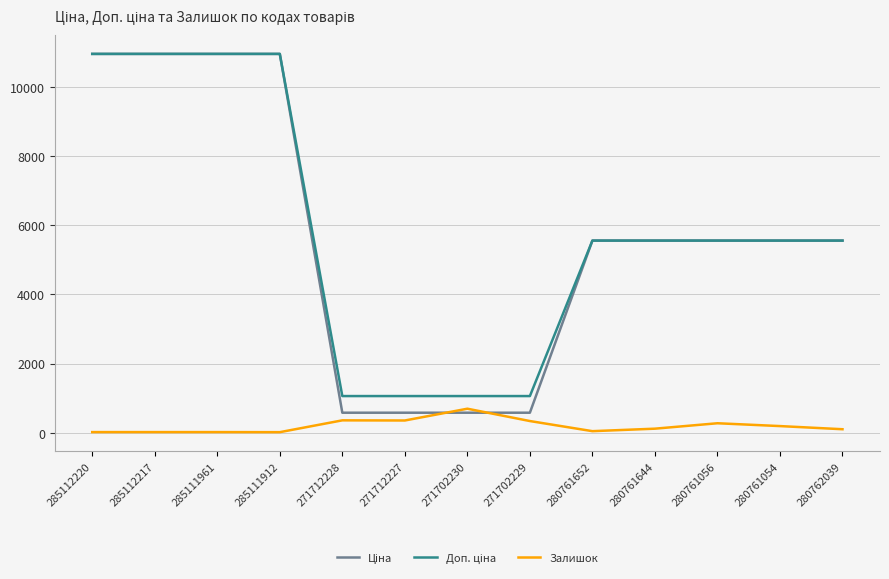

What is the maximum value for Залишок?

694.0